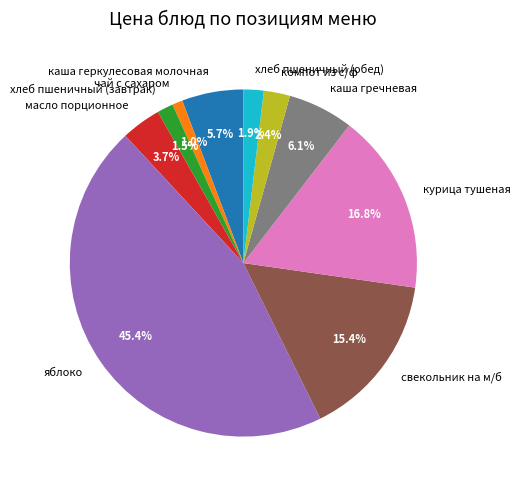

To the nearest percent, what percentage of the pie is хлеб пшеничный (обед)?

2%